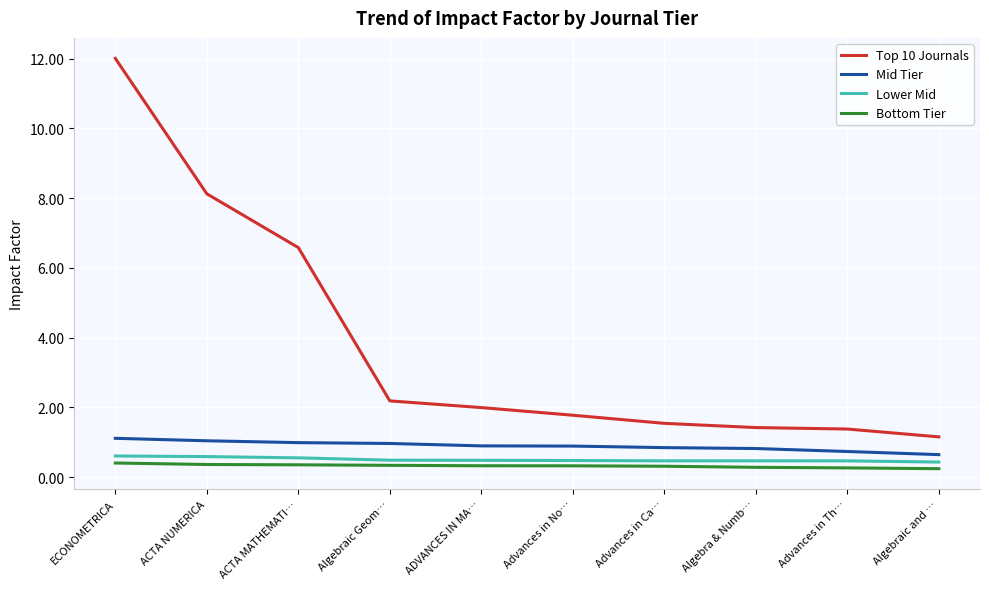

What are all the series names shown in the legend?

Top 10 Journals, Mid Tier, Lower Mid, Bottom Tier